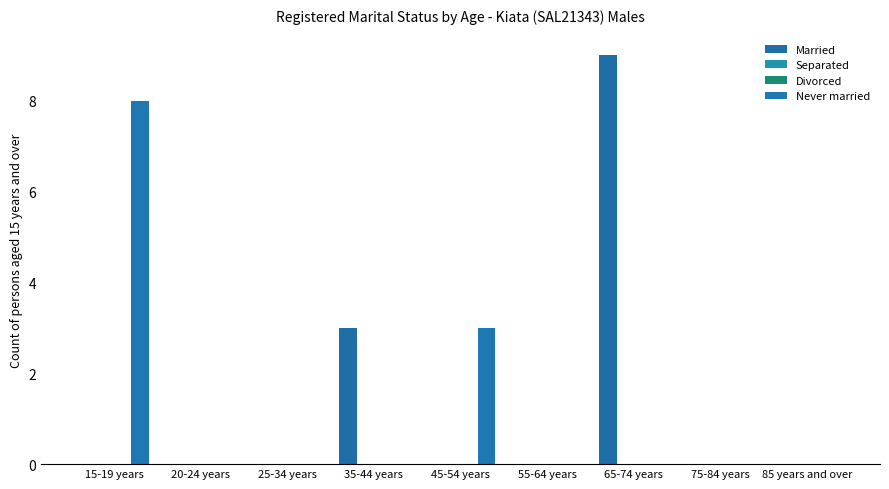

What position from the right is 75-84 years?

2